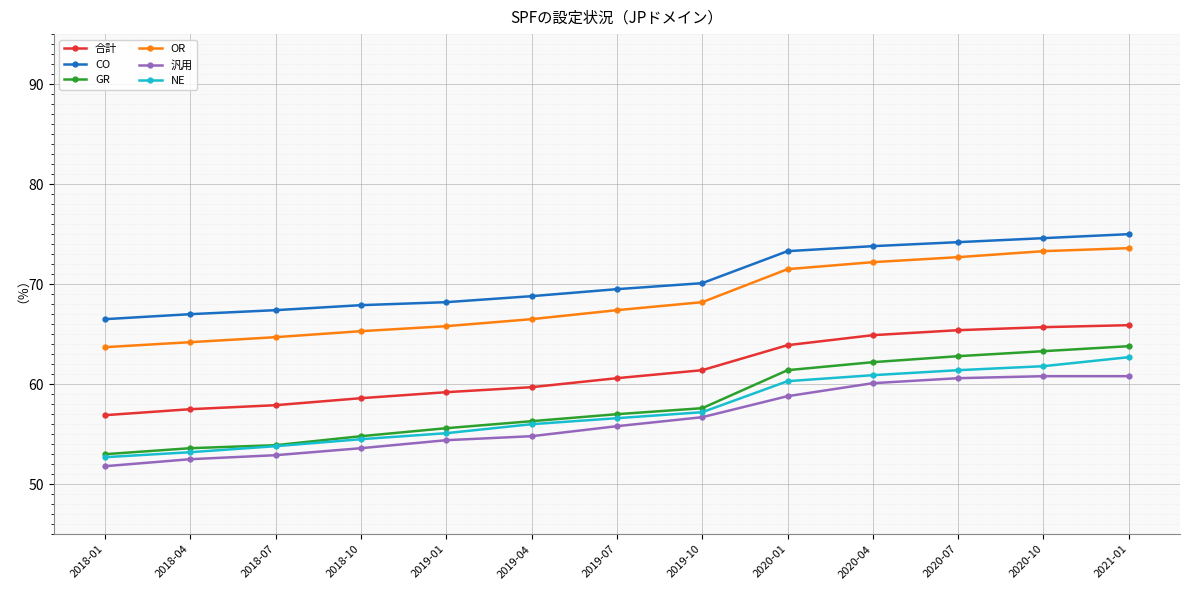

What is the total value across all series at 2018-04?

348.0